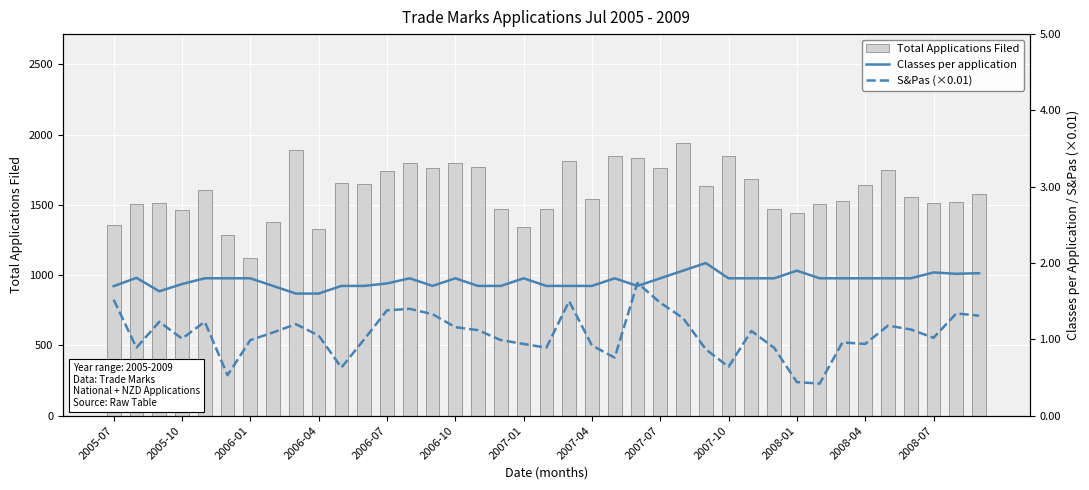

What is the label of the 39th bar from the right?

2005-07